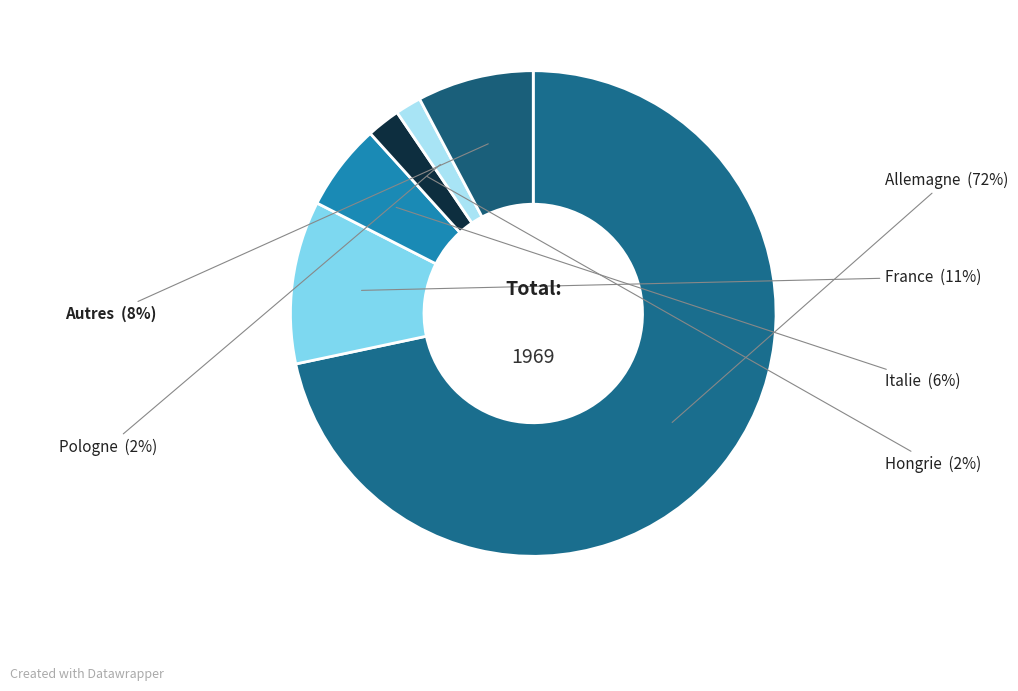

Combined, do Pologne and Italie account for over 50%?

No